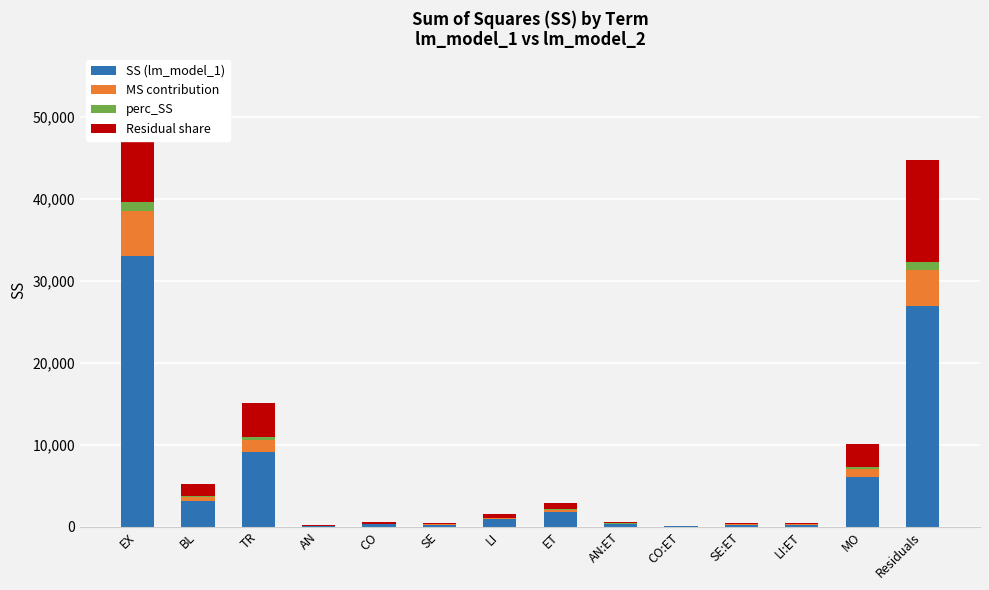

What is the sum of the MS contribution values at EX and BL?

6014.3